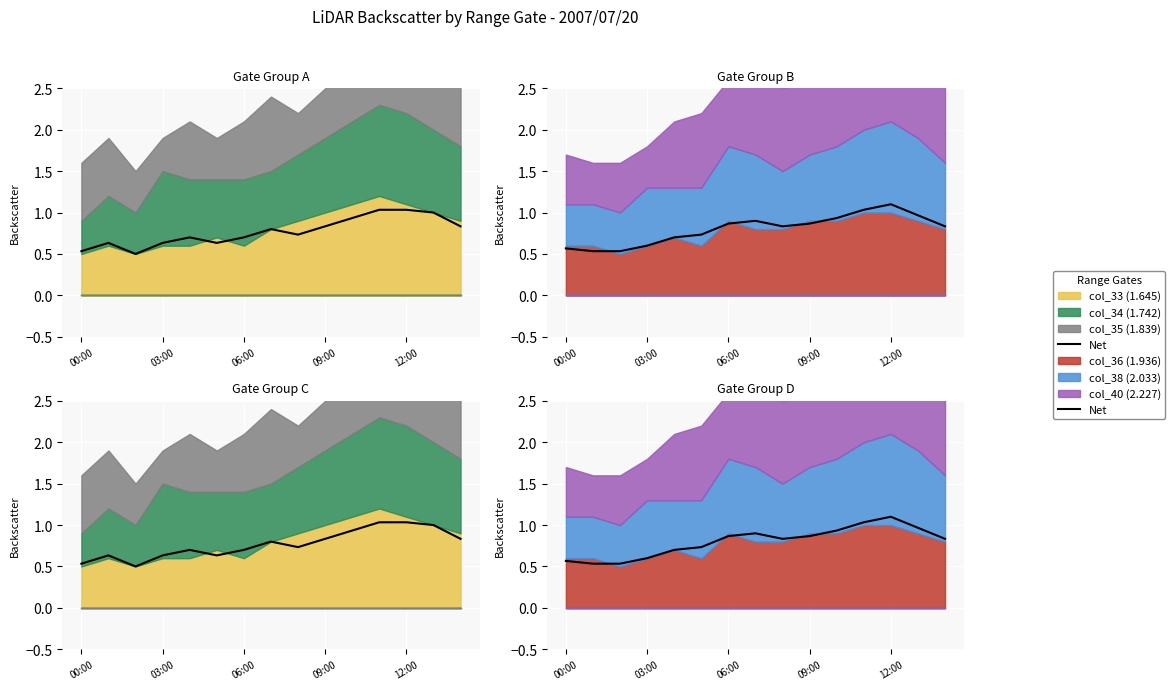

Between 03:00 and 11, which is larger?

11